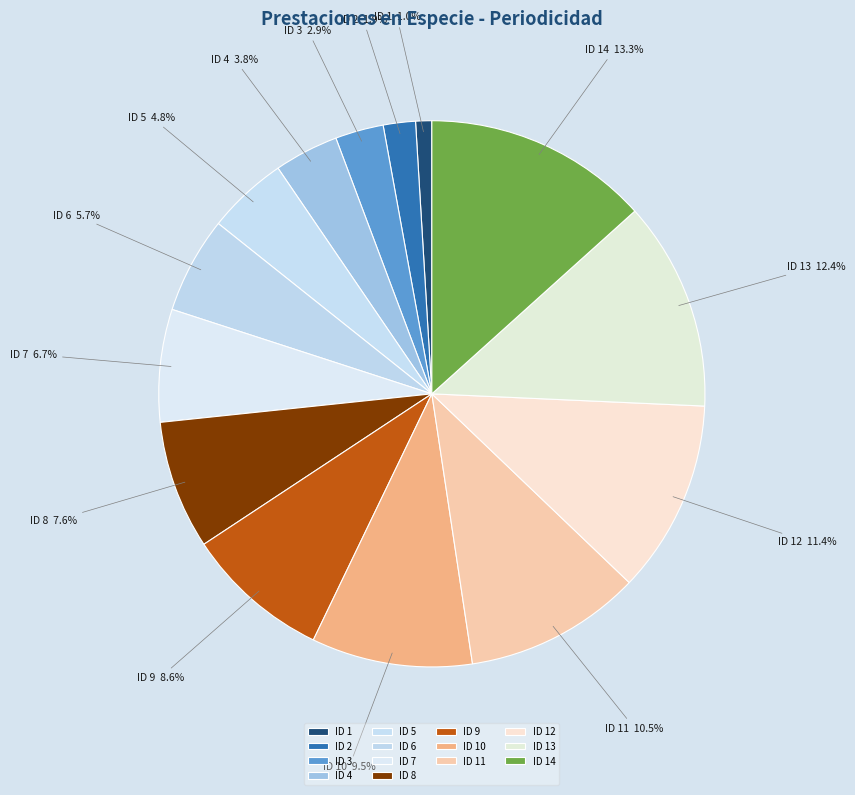

True or false: ID 12 accounts for 1% of the total.

False